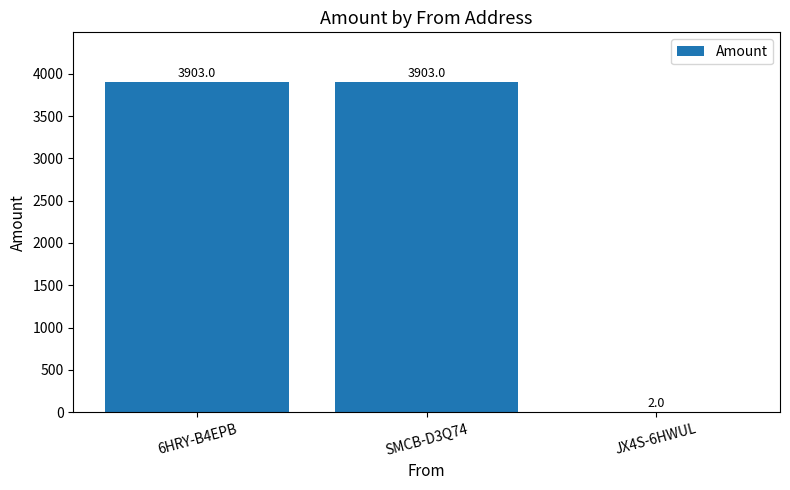

What is the maximum value shown in the chart?

3903